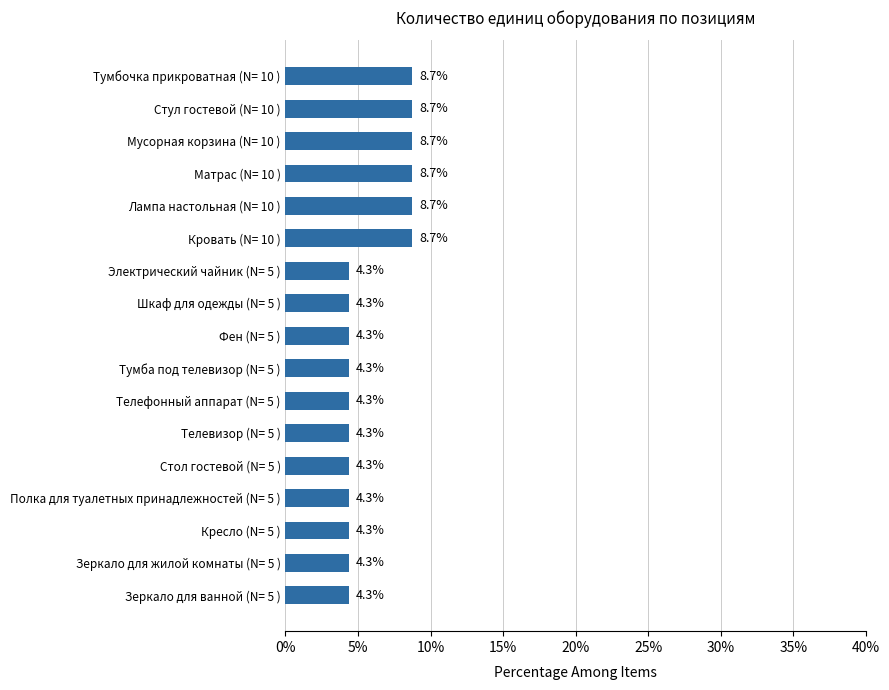

How many distinct data groups are displayed?

1